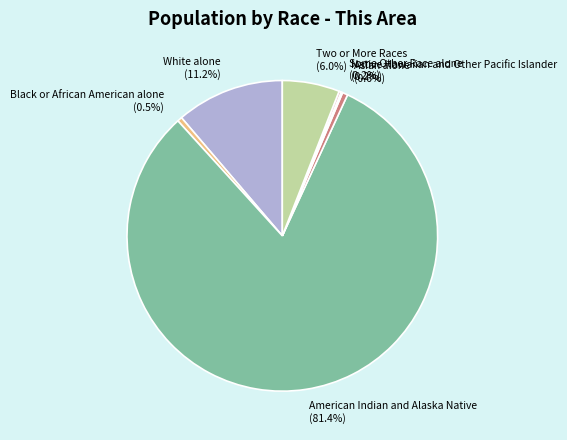

What is the ratio of the value at White alone to the value at Black or African American alone?

22.9